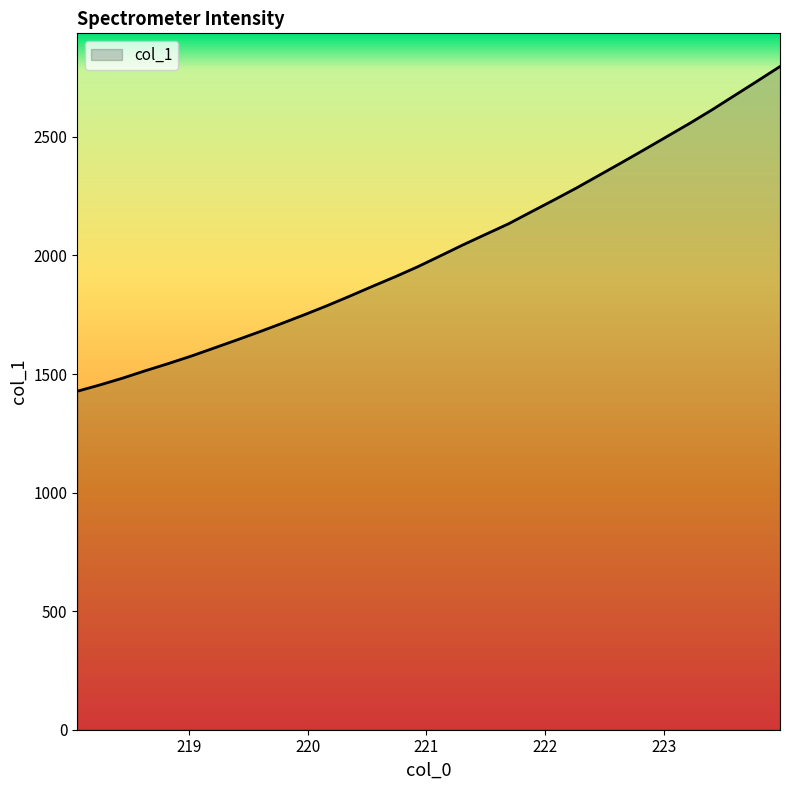

Does the chart have visible grid lines?

No